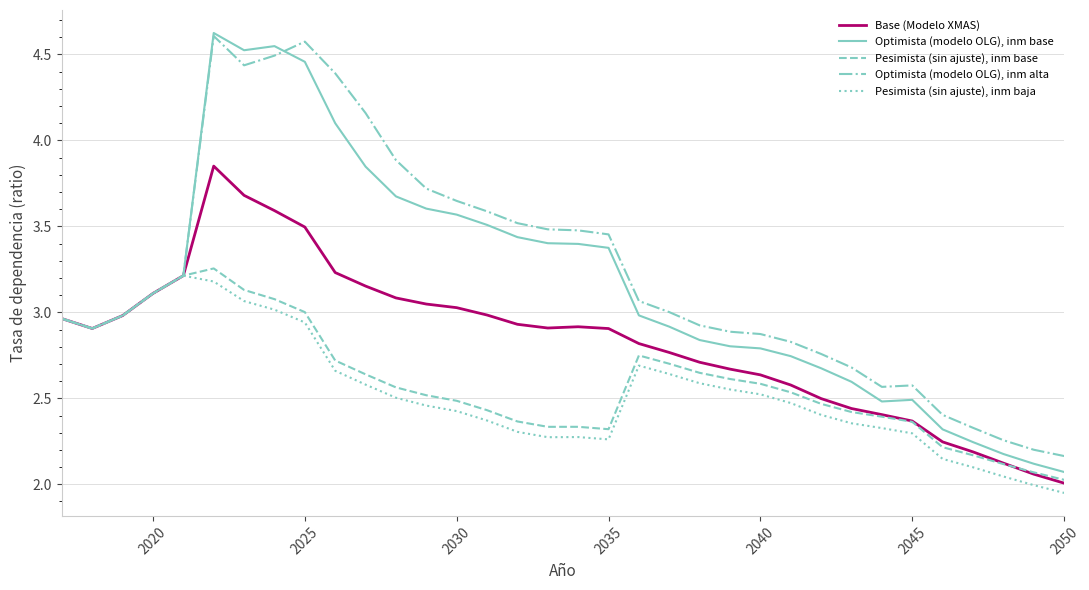

Which series has the widest spread of values?

Optimista (modelo OLG), inm base